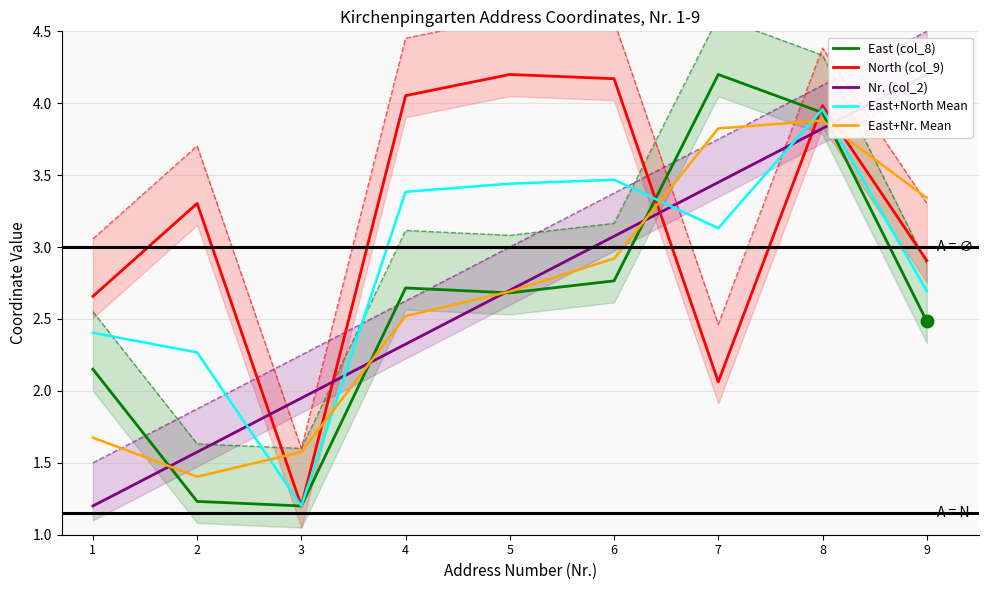

What is the total value across all series at 9?

15.6